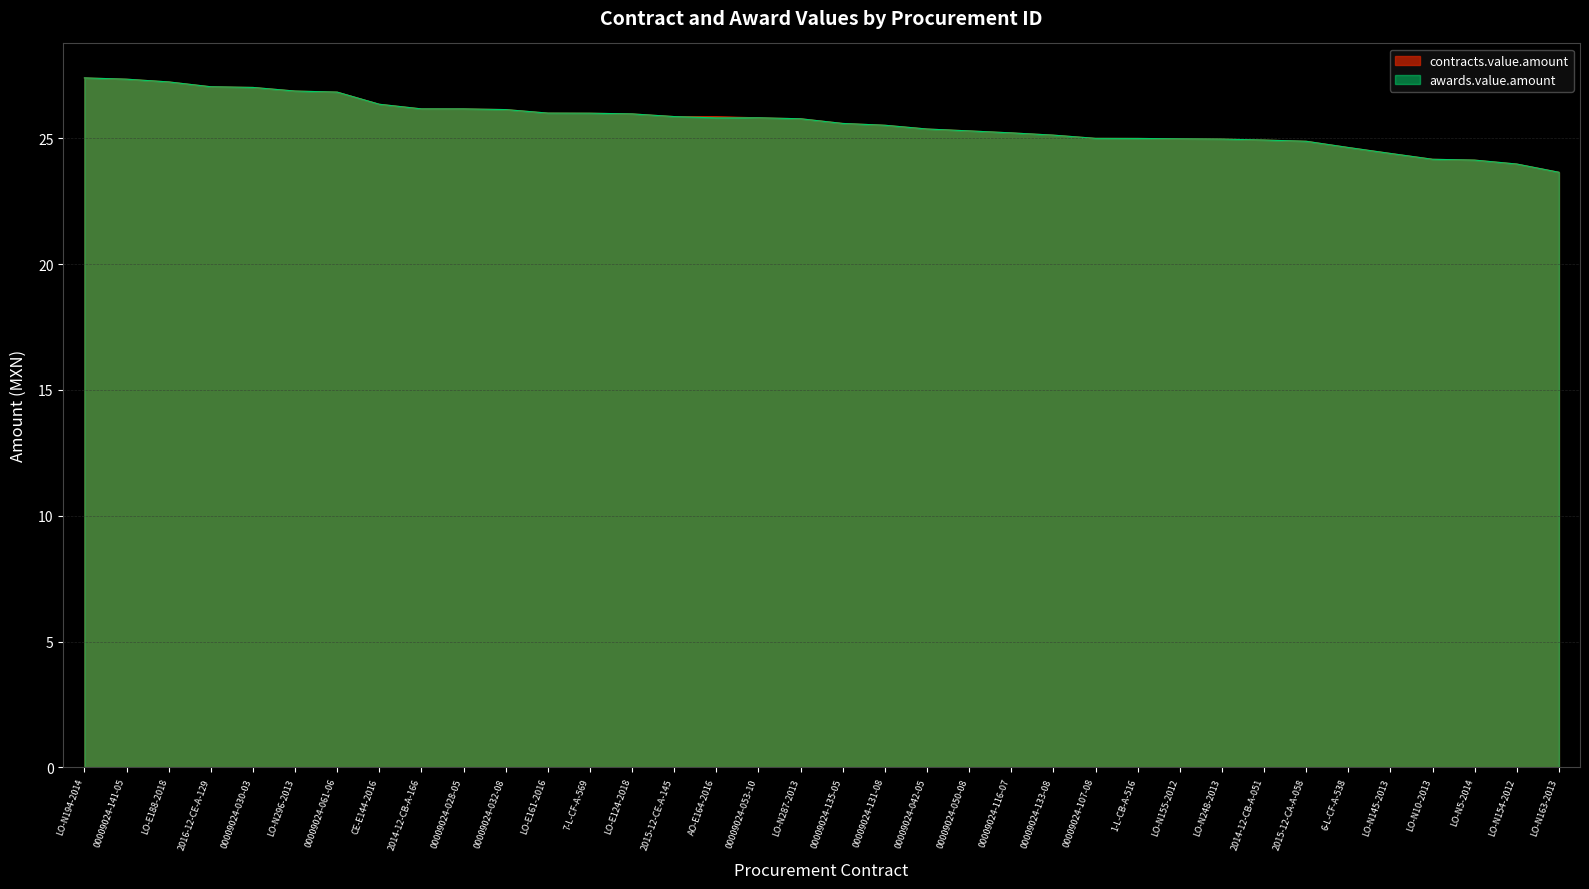

How many lines are shown in the chart?

2